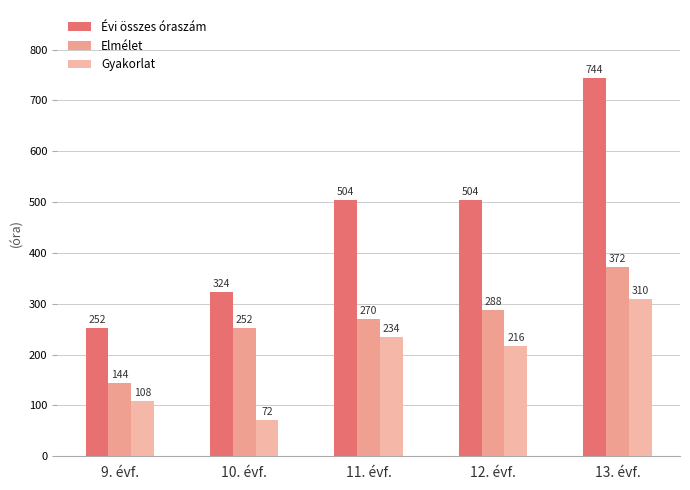

Count the number of categories in the chart.

5